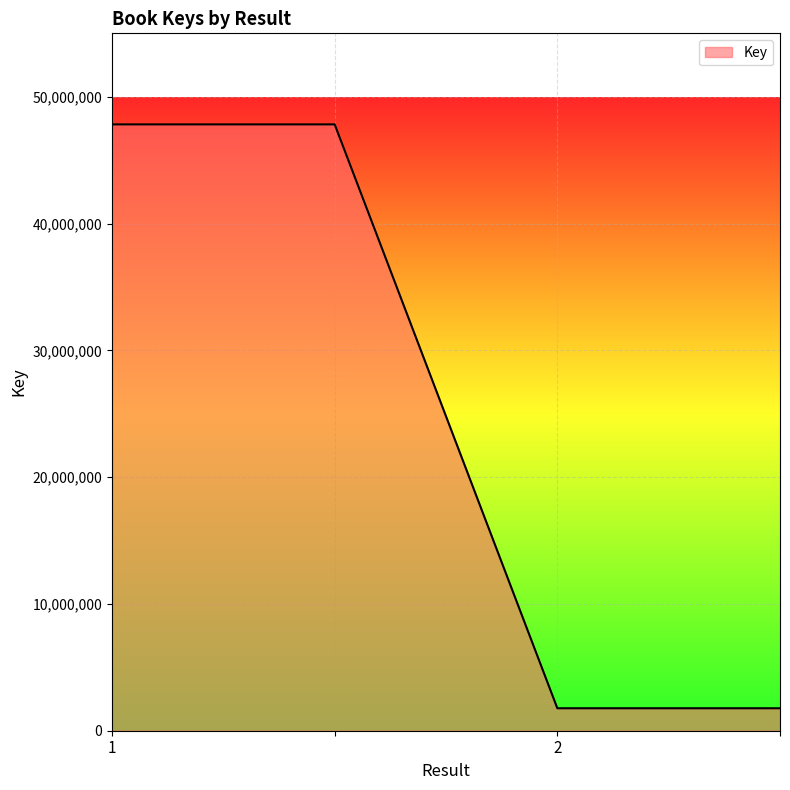

Count the values in the range 1771475 to 47818501.

4